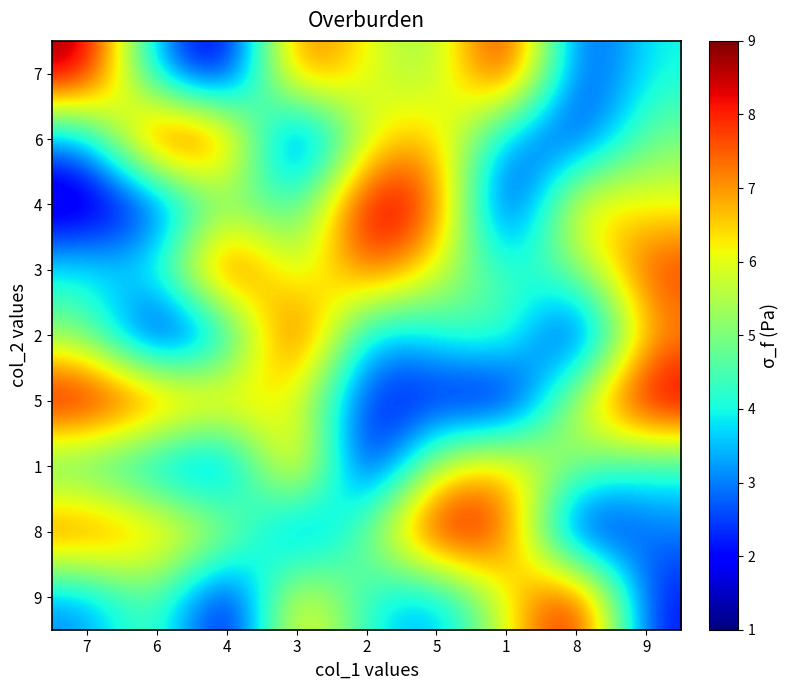

Reading right to left, extract all data points from this chart.

7: 9=4	8=2	1=9	5=5	2=6	3=8	4=1	6=3	7=9
6: 9=5	8=2	1=3	5=7	2=6	3=1	4=8	6=9	7=3
4: 9=6	8=7	1=1	5=8	2=9	3=4	4=5	6=2	7=1
3: 9=8	8=5	1=4	5=6	2=8	3=5	4=9	6=4	7=4
2: 9=7	8=1	1=5	5=4	2=3	3=9	4=3	6=1	7=5
5: 9=9	8=6	1=1	5=2	2=2	3=6	4=7	6=8	7=9
1: 9=4	8=5	1=7	5=6	2=1	3=8	4=2	6=3	7=4
8: 9=3	8=1	1=8	5=9	2=5	3=2	4=6	6=7	7=8
9: 9=2	8=9	1=6	5=3	2=4	3=7	4=1	6=5	7=3